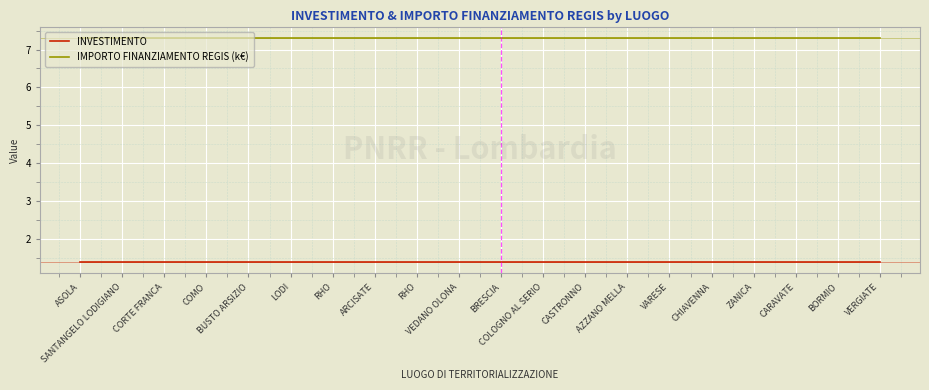

What is the sum of all INVESTIMENTO values?

28.0